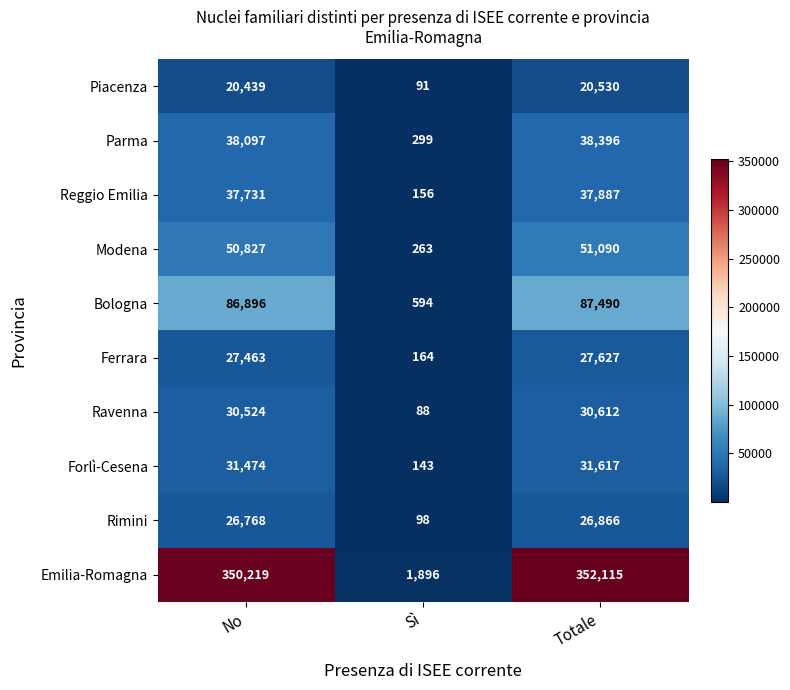

What is the difference between the Emilia-Romagna values at Totale and No?

1896